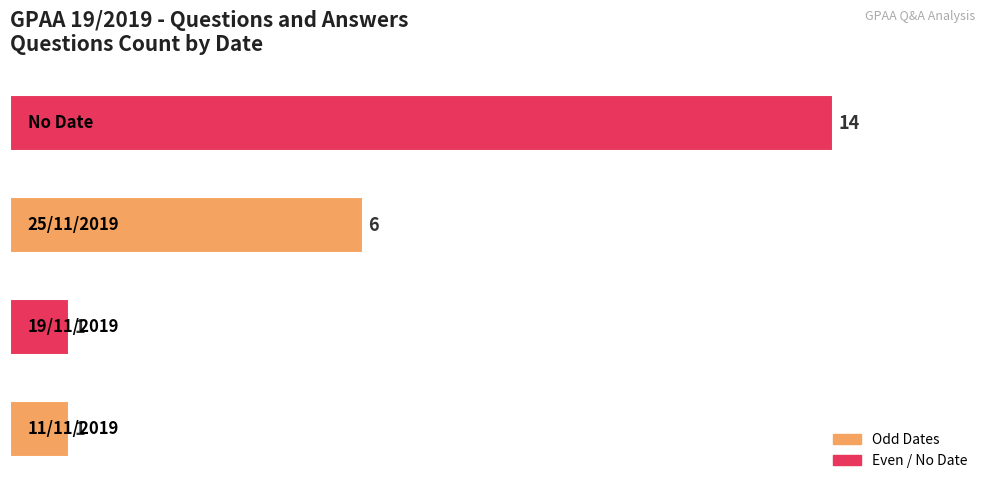

Reading top to bottom, extract all data points from this chart.

14	6	1	1